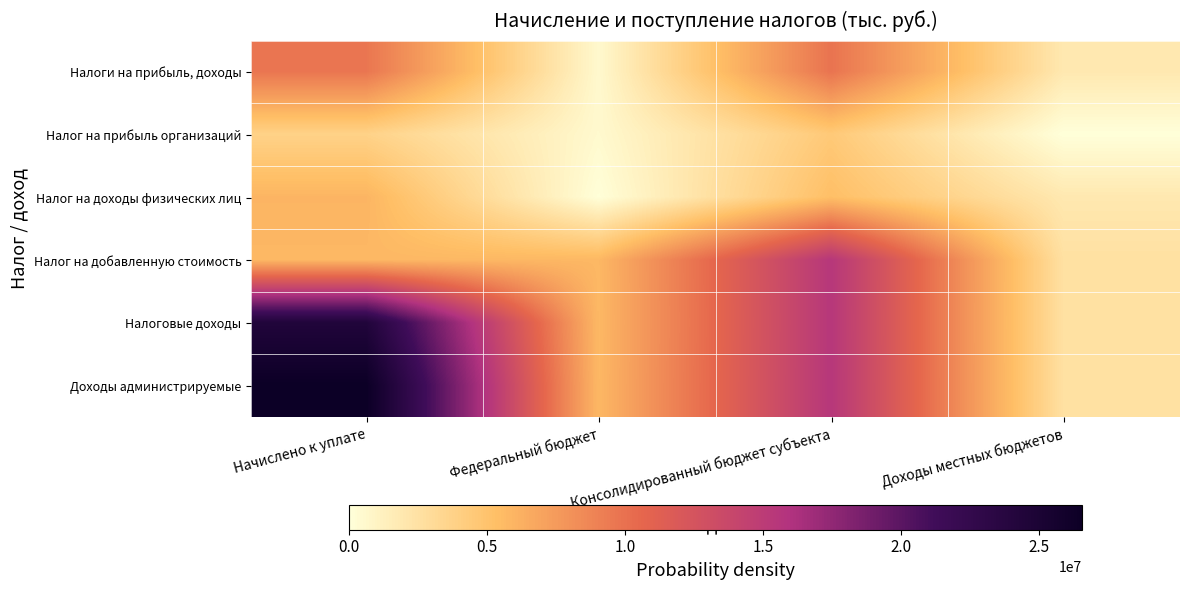

At Консолидированный бюджет субъекта, list the series in order from smallest to largest.

Налог на прибыль организаций, Налог на доходы физических лиц, Налоги на прибыль, доходы, Налоговые доходы, Налог на добавленную стоимость, Доходы администрируемые